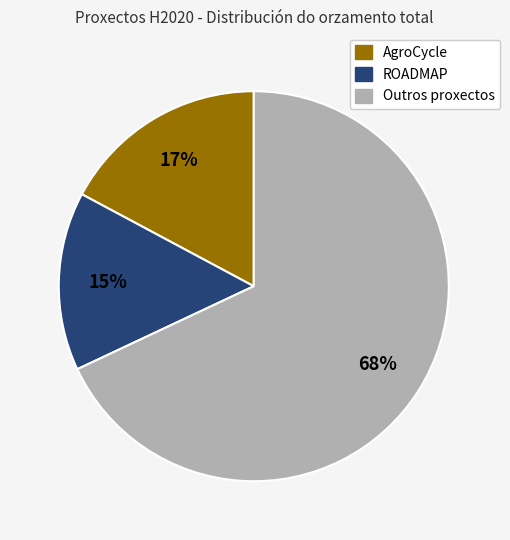

To the nearest percent, what is the average slice percentage?

33%